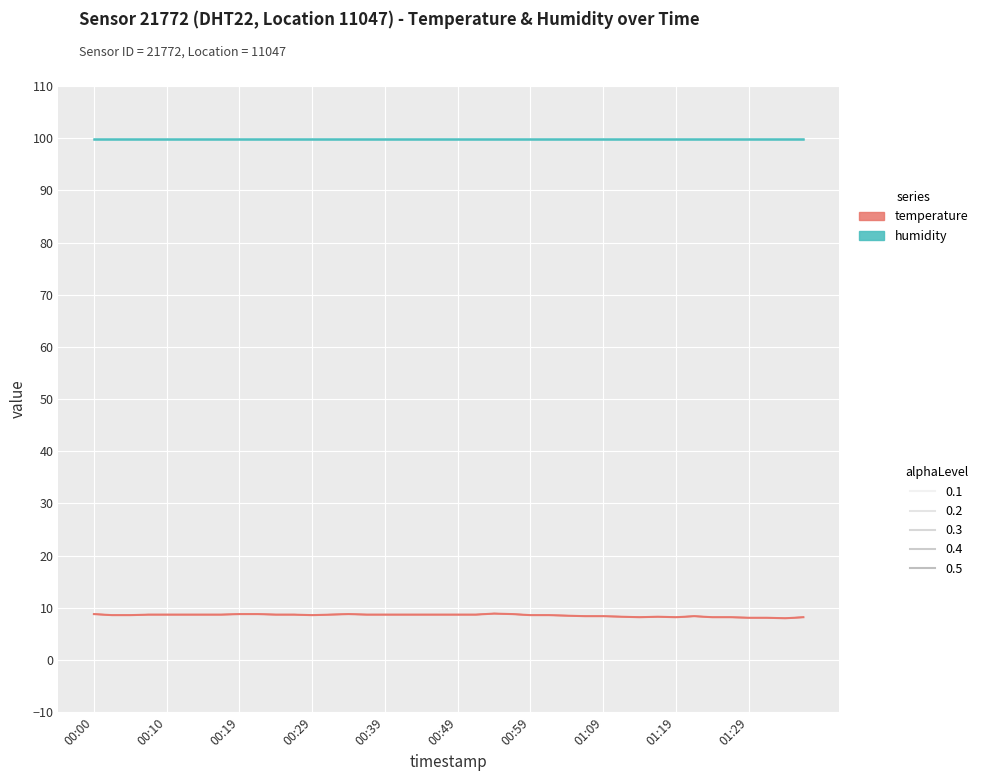

What is the minimum value shown in the chart?

8.0